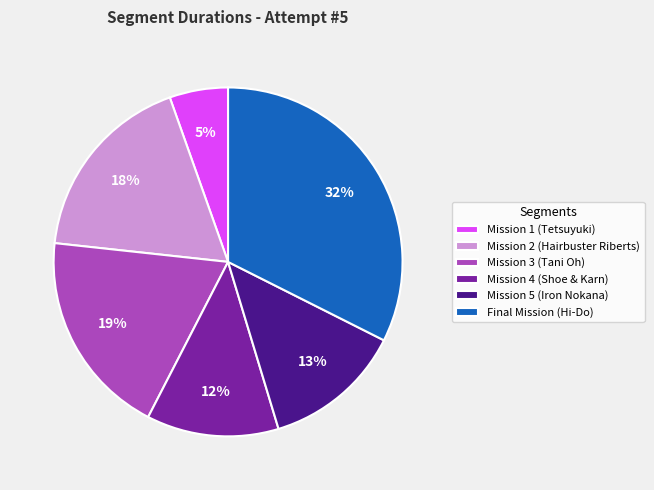

Is Mission 1 (Tetsuyuki) the majority of the pie?

No